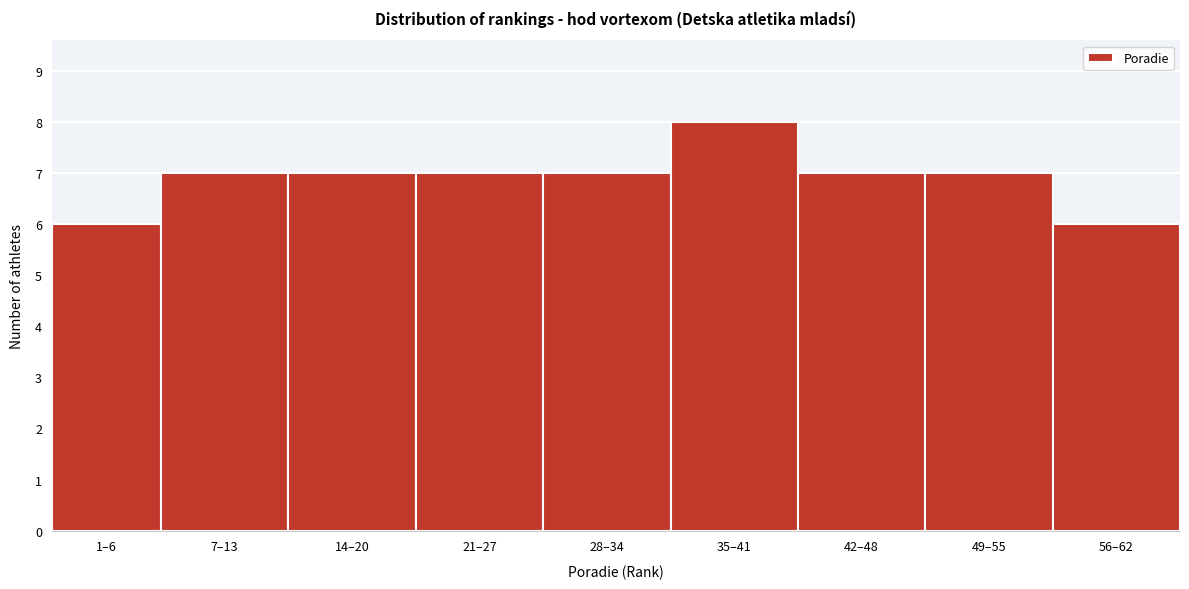

Reading left to right, what are all the values shown in this chart?

6	7	7	7	7	8	7	7	6